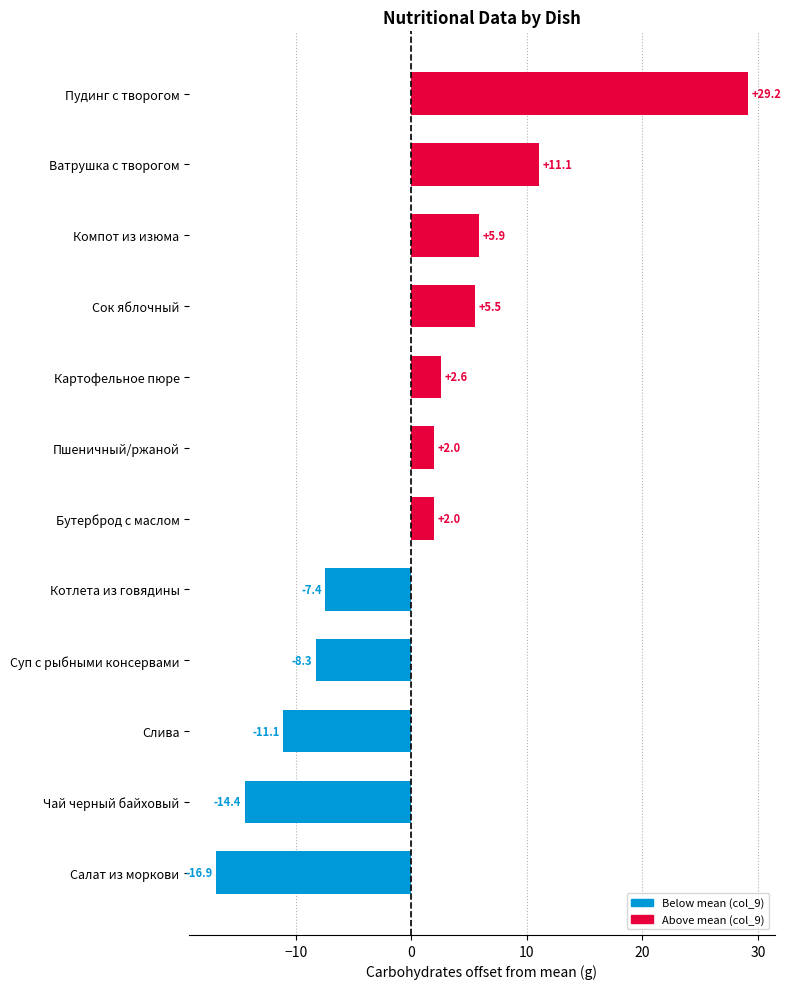

What is the minimum value shown in the chart?

-16.9